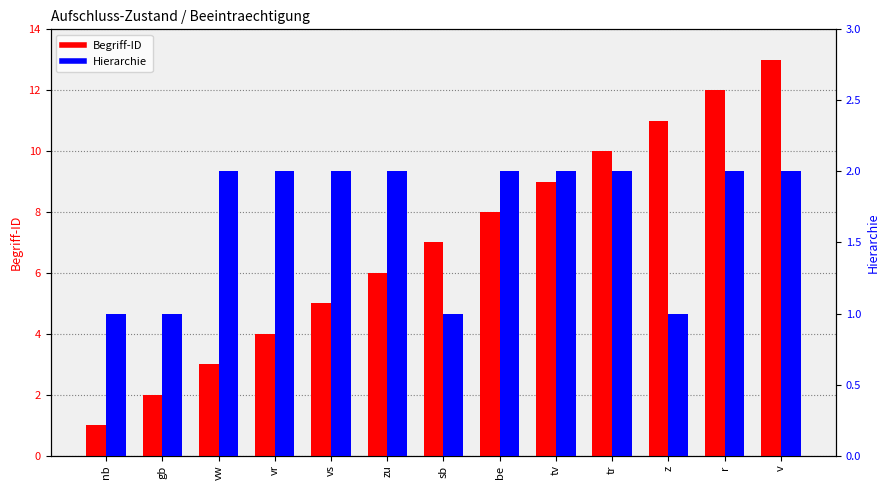

At which category does the chart reach its peak across all series?

v